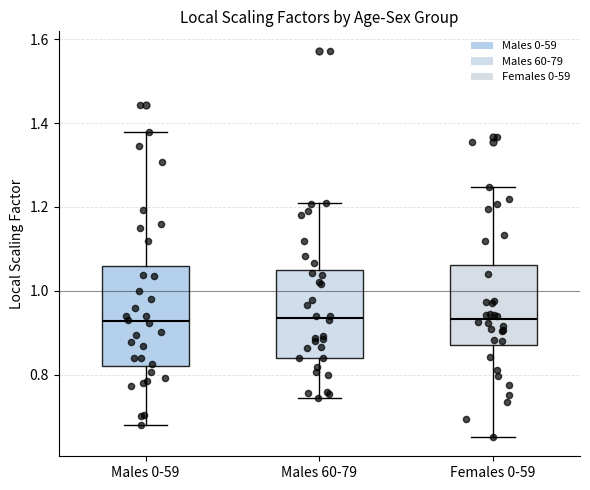

Which box is the tallest, from its lower edge to its upper edge?

Males 0-59